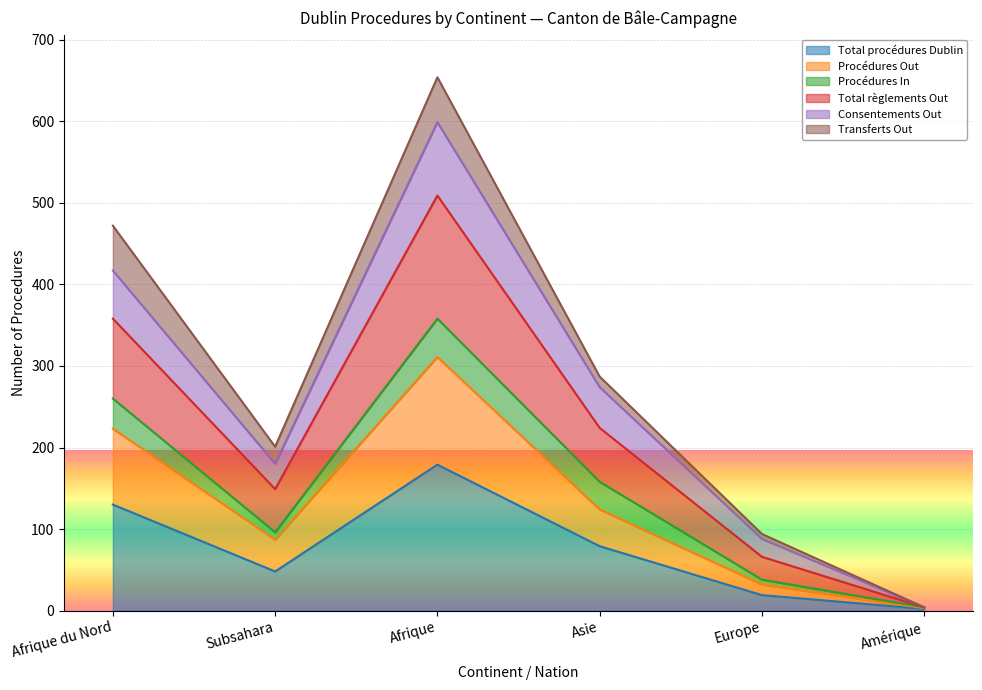

Is it true that Procédures Out equals 124 at Asie?

True